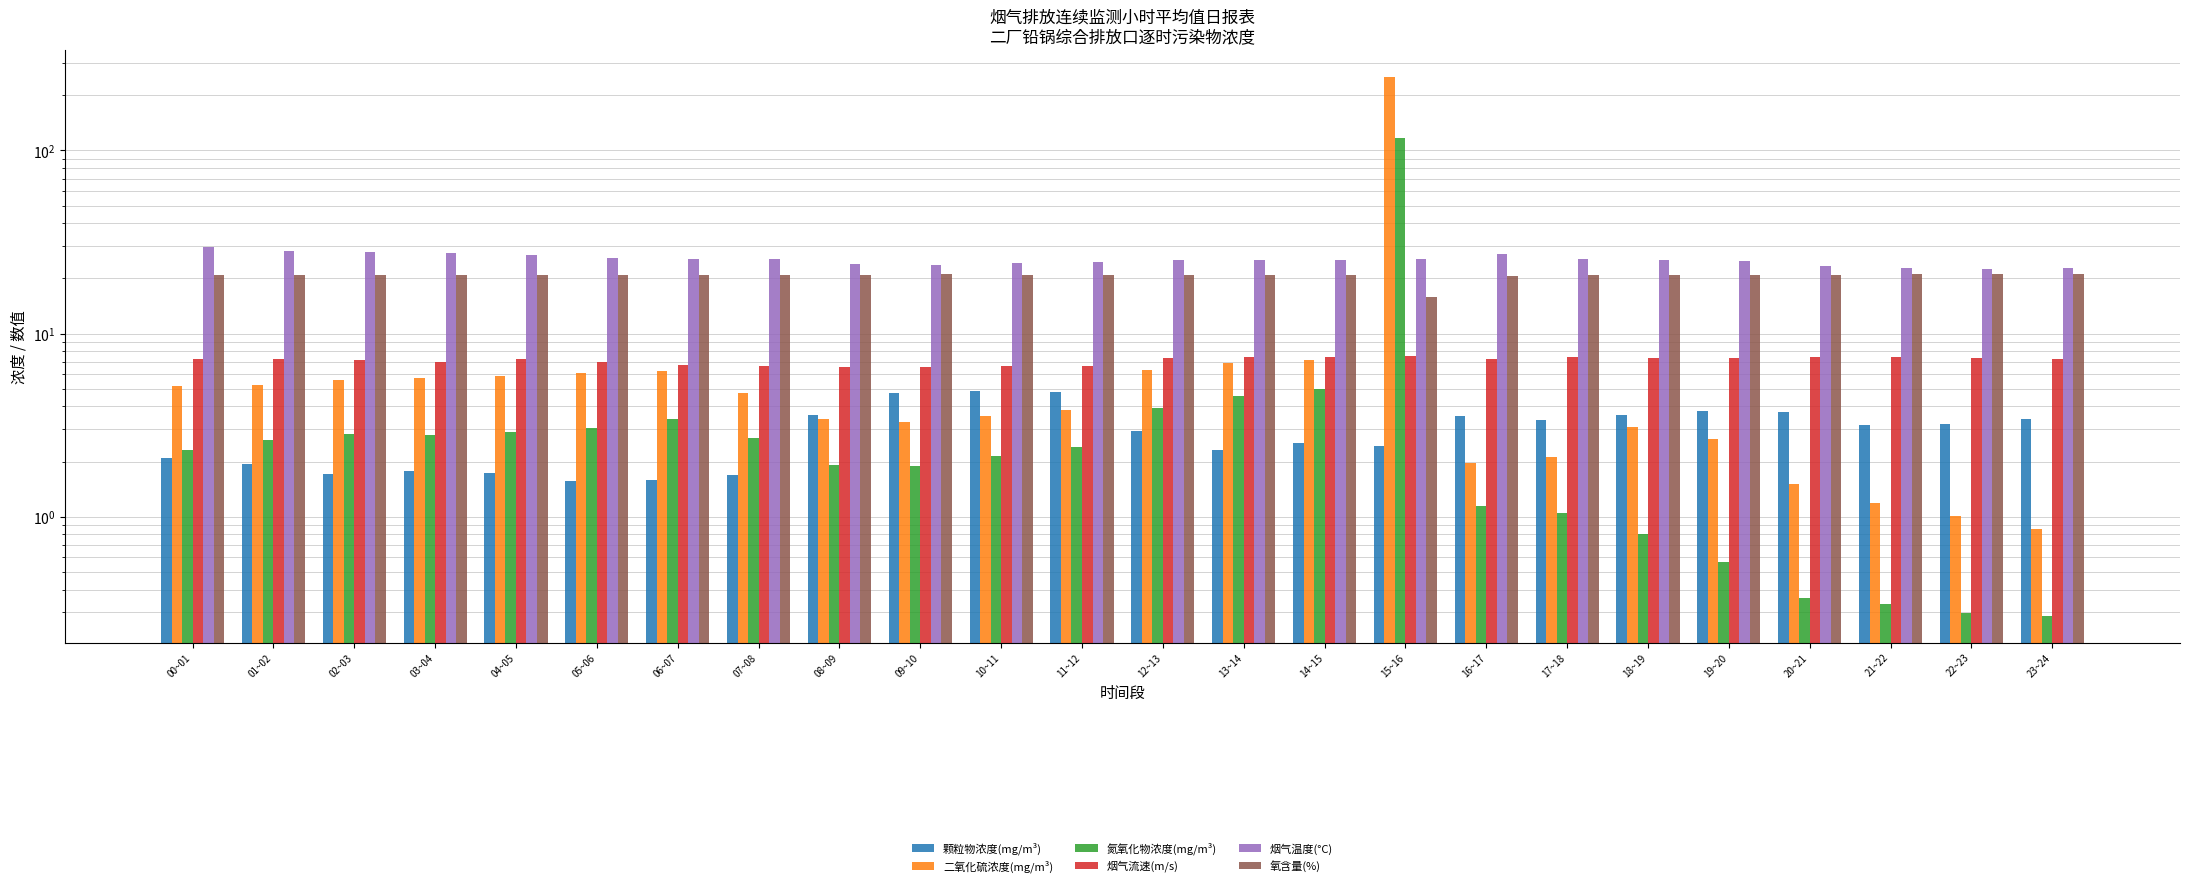

How many data points in 颗粒物浓度(mg/m³) are less than 3?

12